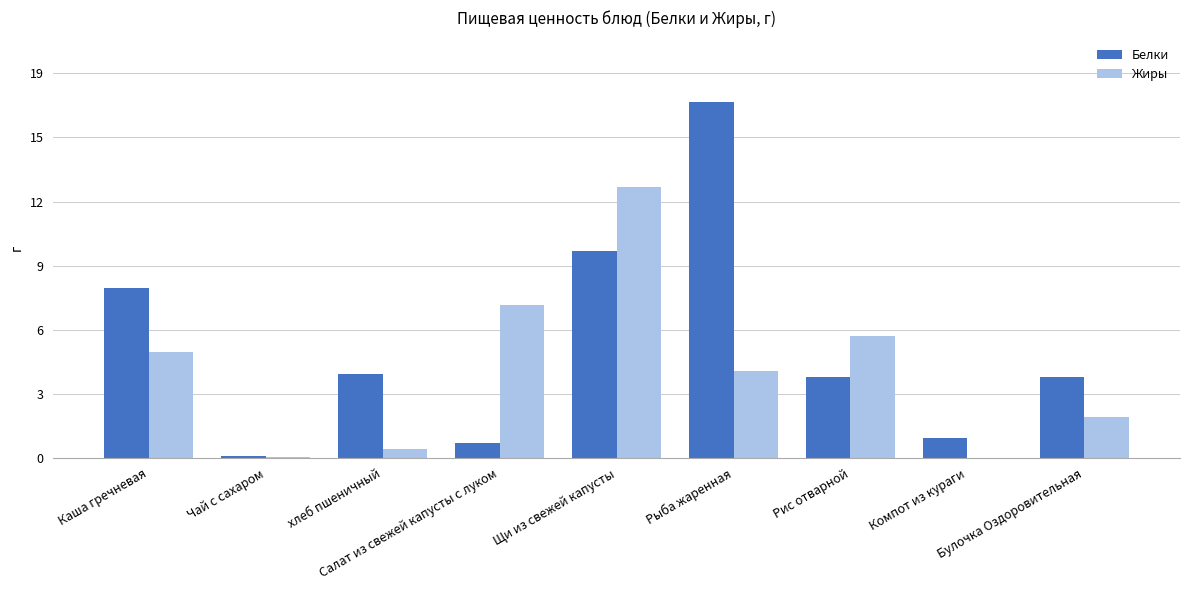

At which category is the sum across all series the highest?

Щи из свежей капусты